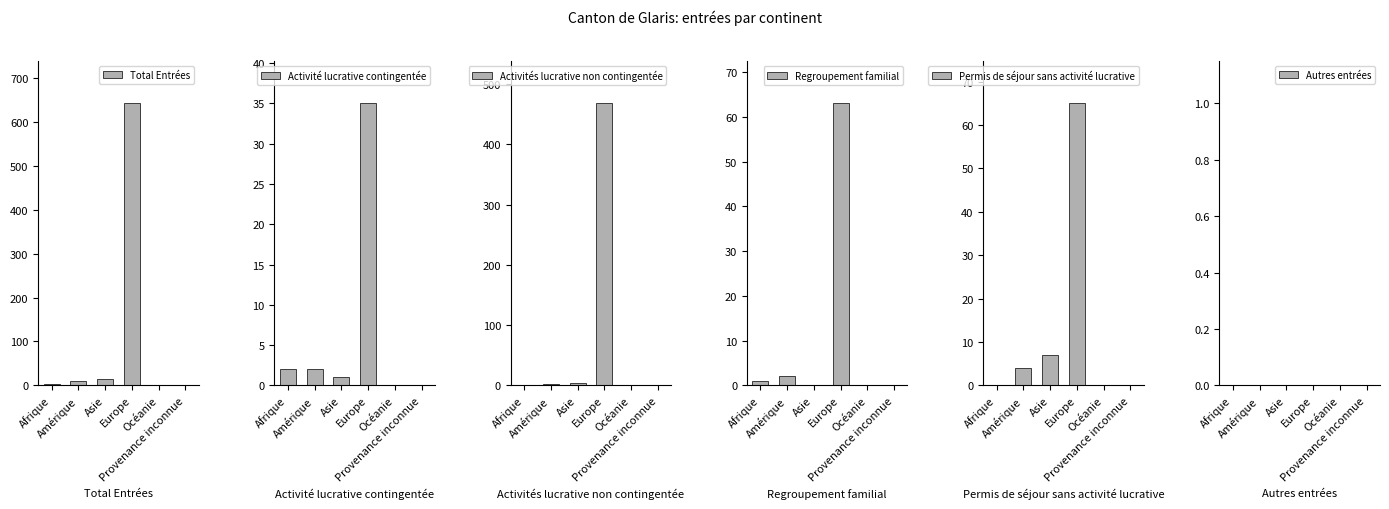

Which category has the highest value in the Regroupement familial series?

Europe